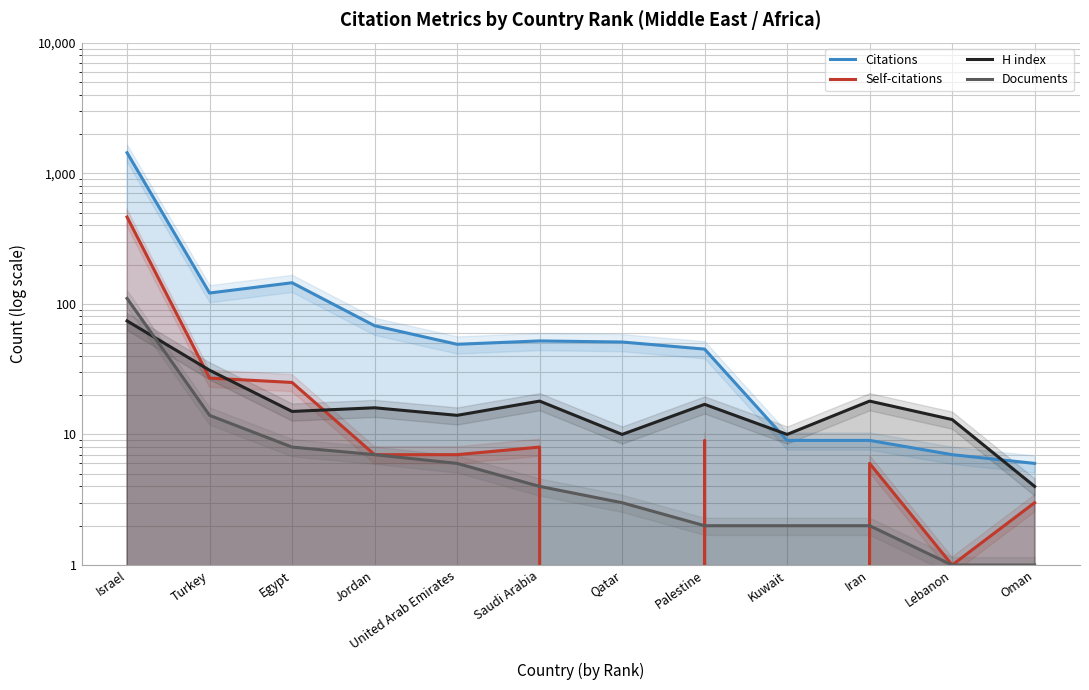

At which category is the sum across all series the highest?

Israel